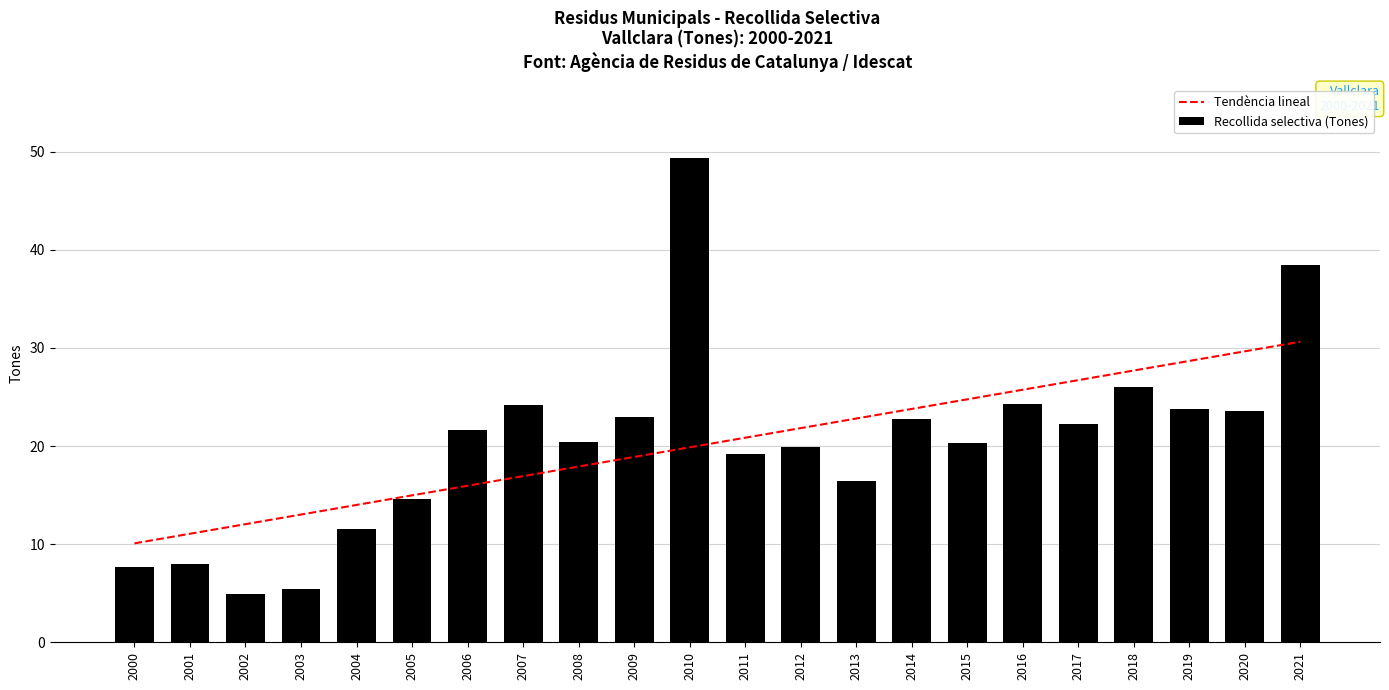

Which series has the largest range (max minus min)?

Recollida selectiva (Tones)